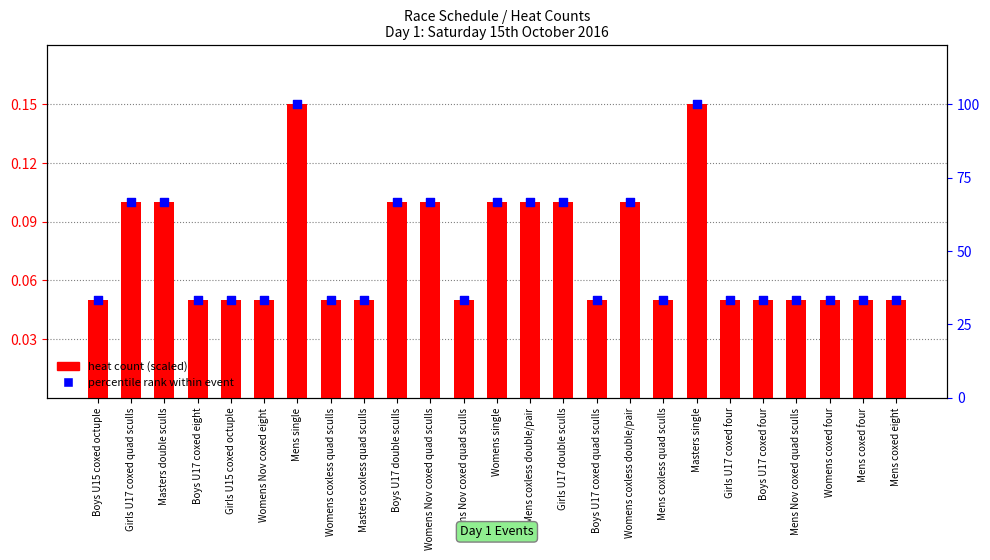

At which category is the sum across all series the highest?

Mens single